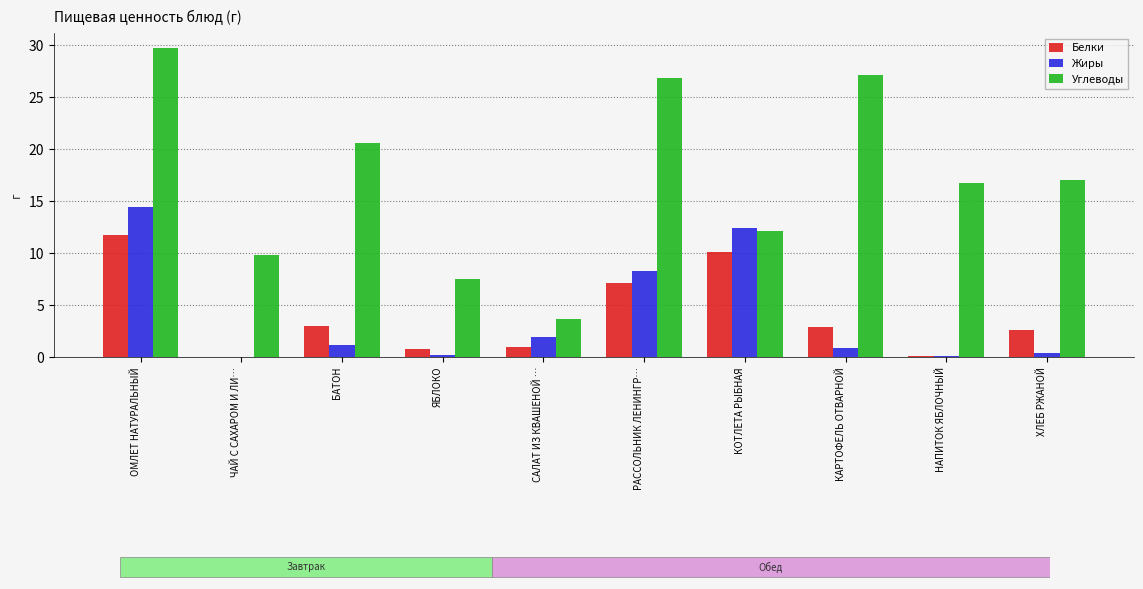

What is the difference between the Углеводы values at ХЛЕБ РЖАНОЙ and ОМЛЕТ НАТУРАЛЬНЫЙ?

12.7